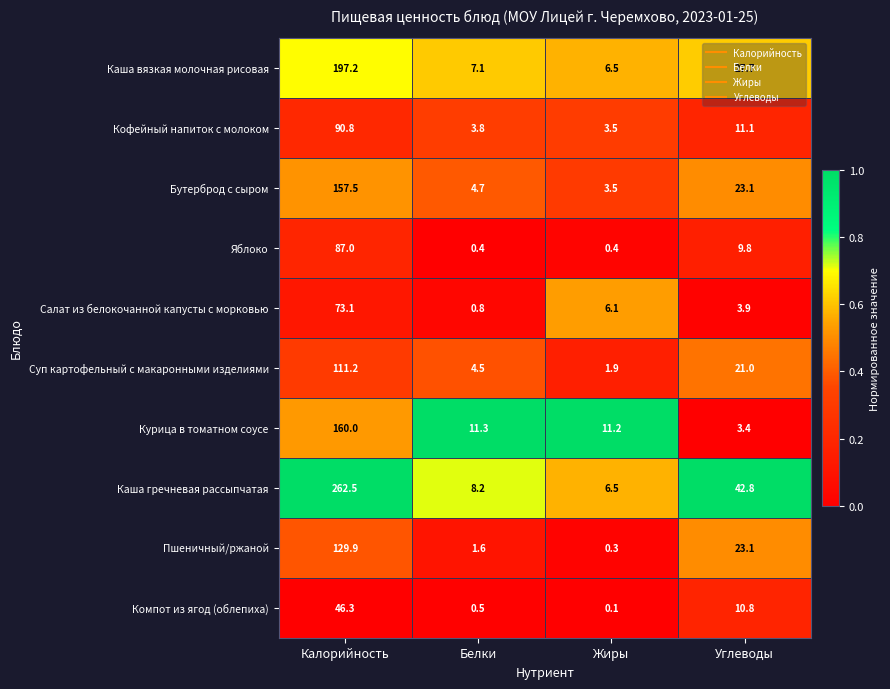

How many values in the Яблоко series exceed 9?

2